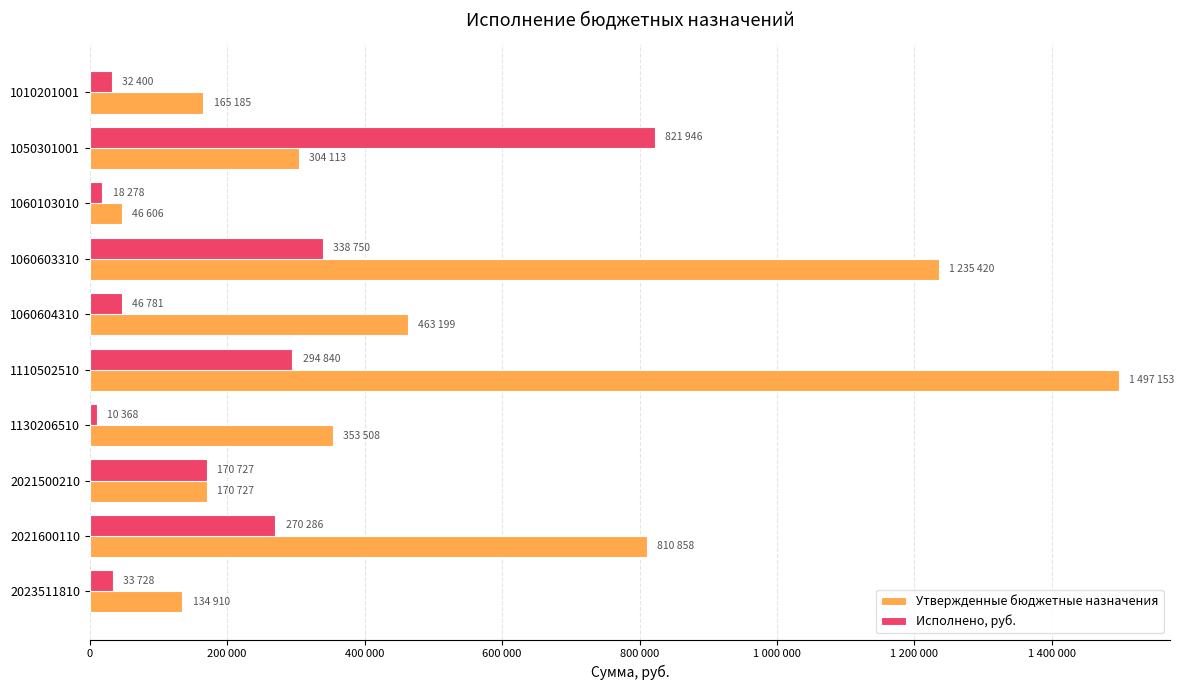

Reading left to right, what are all the values shown in this chart?

Утвержденные бюджетные назначения: 165185.0	304113.0	46606.0	1235420.0	463199.0	1497153.0	353508.0	170727.0	810858.0	134910.0
Исполнено, руб.: 32400.2	821946.0	18278.2	338749.8	46781.1	294840.0	10367.6	170727.0	270286.0	33727.5